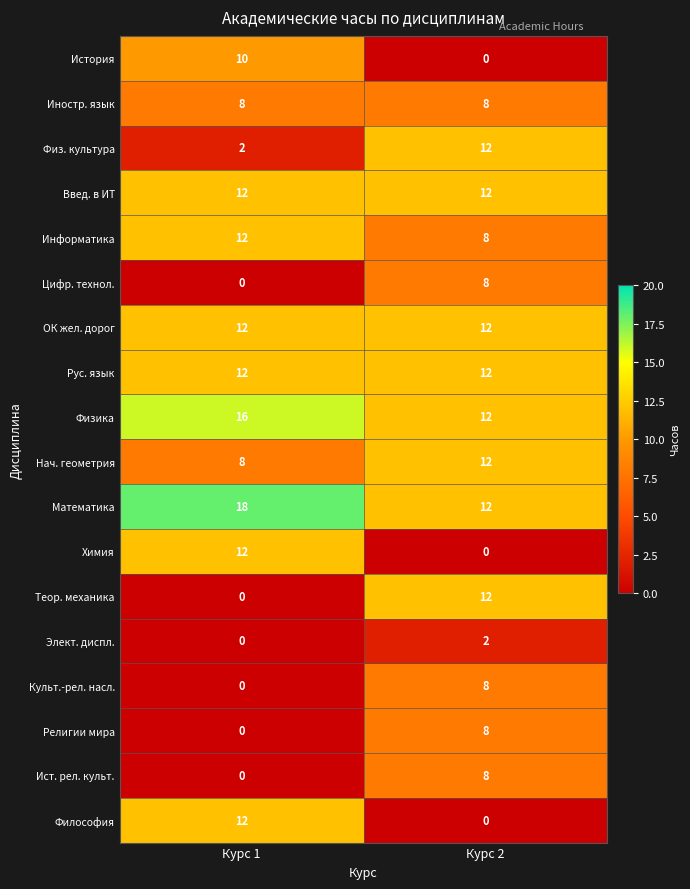

What is the maximum value shown in the chart?

18